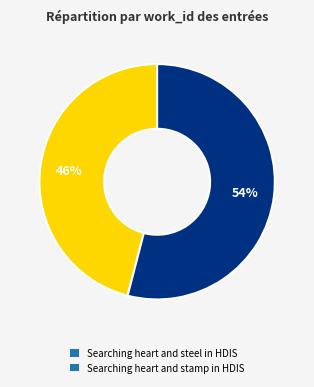

What is the ratio of the value at Searching heart and steel in HDIS to the value at Searching heart and stamp in HDIS?

0.9